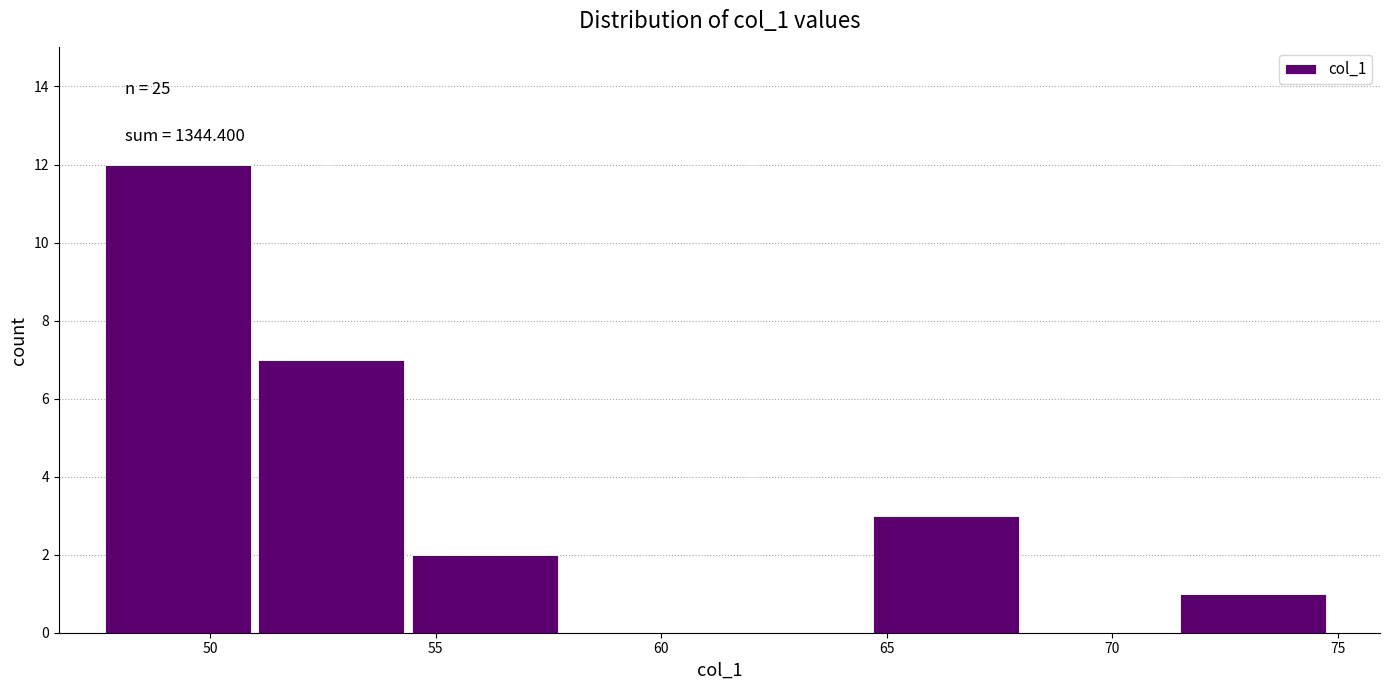

Which range on the x-axis has the tallest bar?

47.5 to 51.0